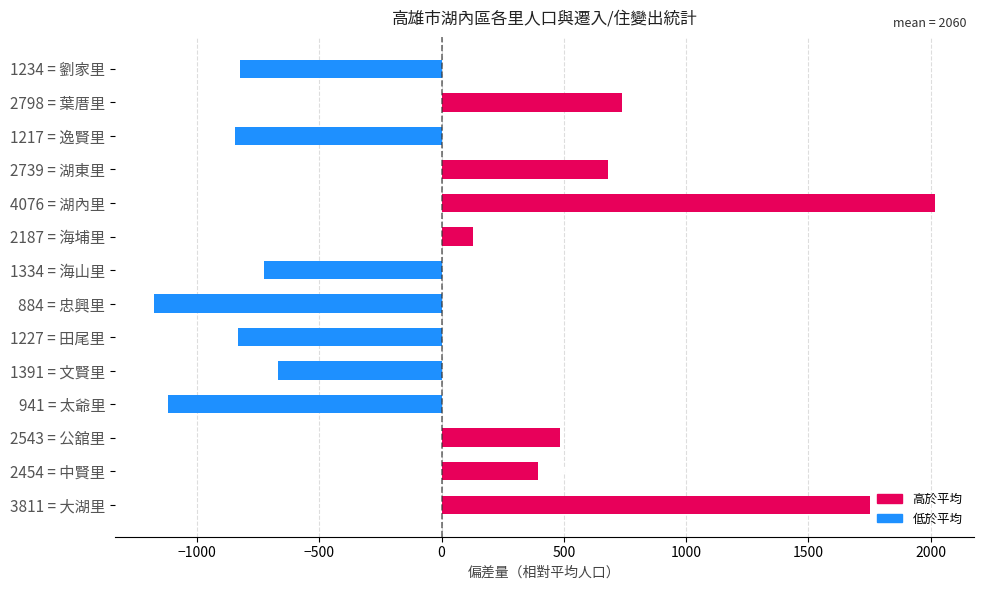

At which label is the value closest to 420?

2454 = 中賢里